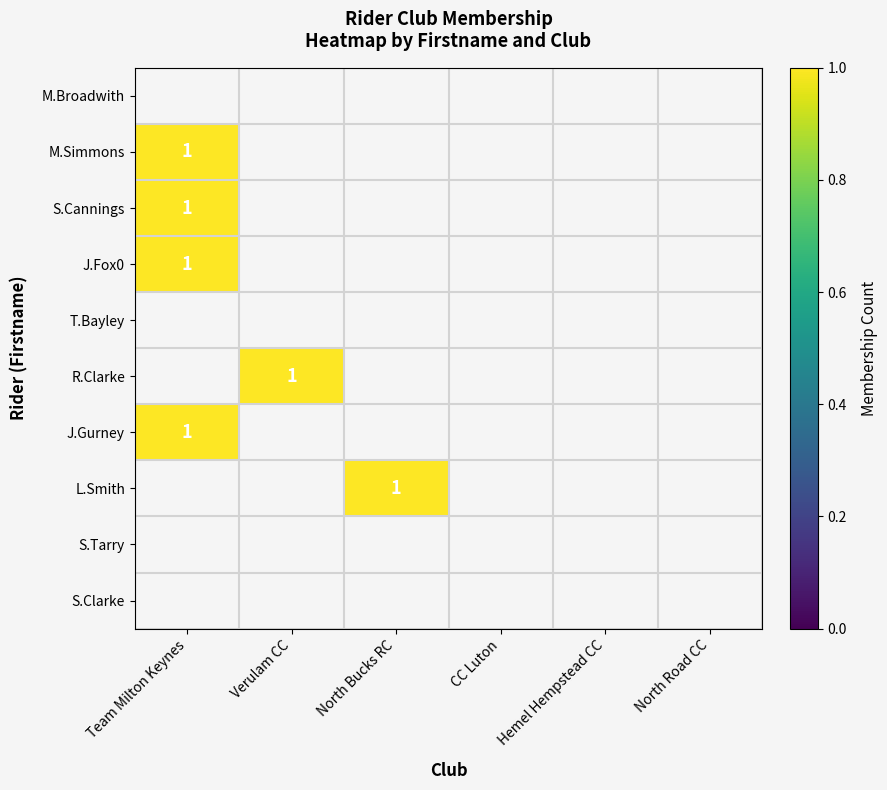

Which series has the largest range (max minus min)?

M.Simmons